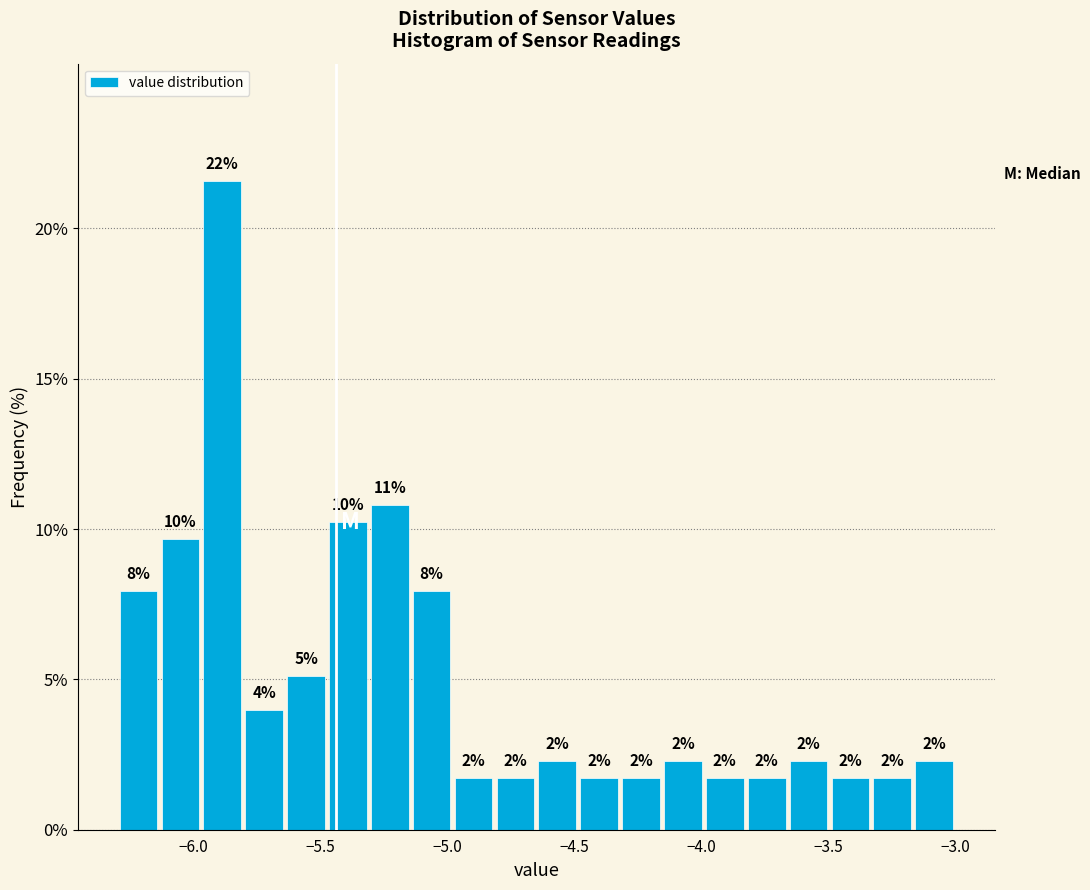

Around what value on the x-axis is the tallest bar? Give the approximate position of its centre, as read against the axis.

-5.90